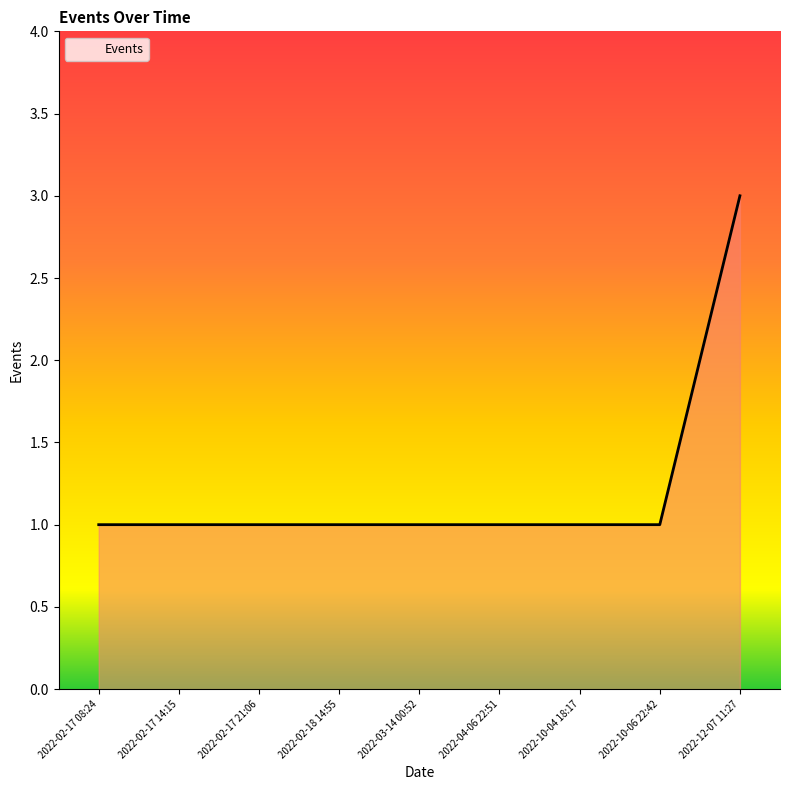

What is the difference between the maximum and minimum values?

2